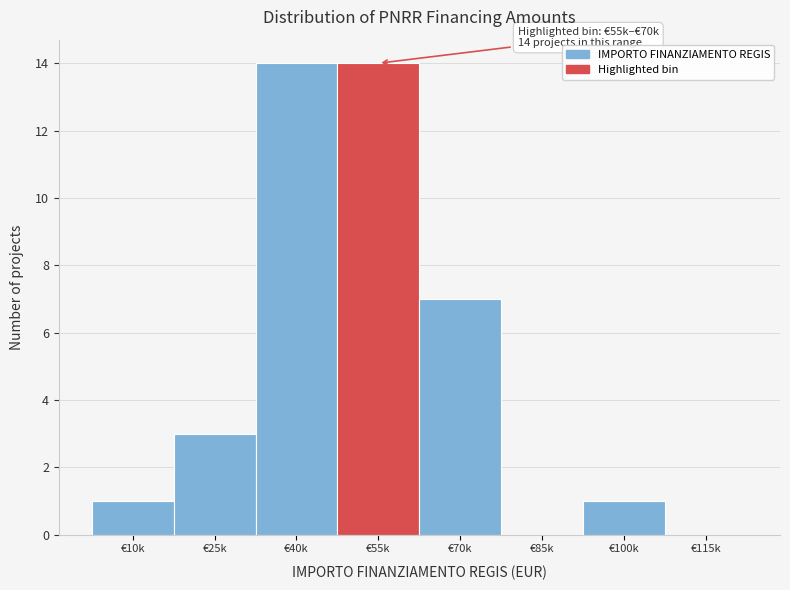

Reading right to left, extract all data points from this chart.

€115k=0	€100k=1	€85k=0	€70k=7	€55k=14	€40k=14	€25k=3	€10k=1